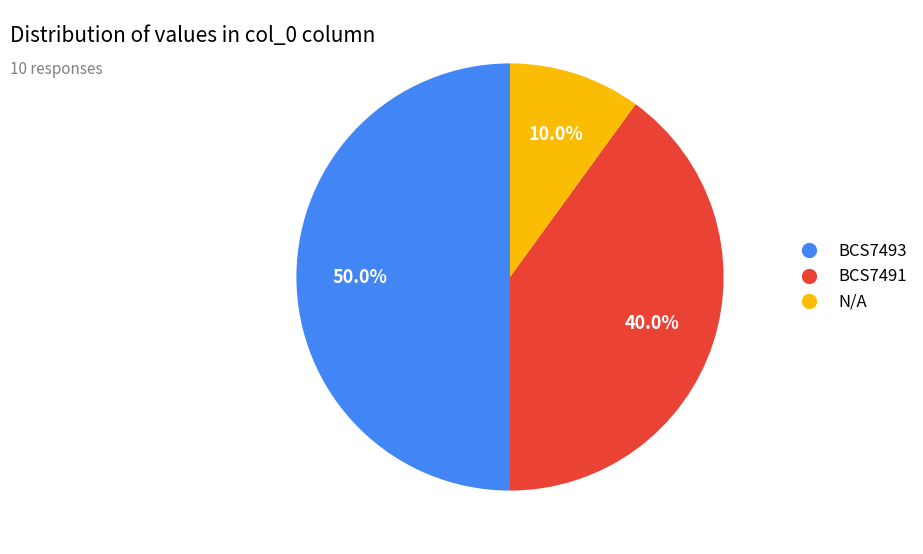

Do BCS7493 and BCS7491 together represent more than half of the pie?

Yes